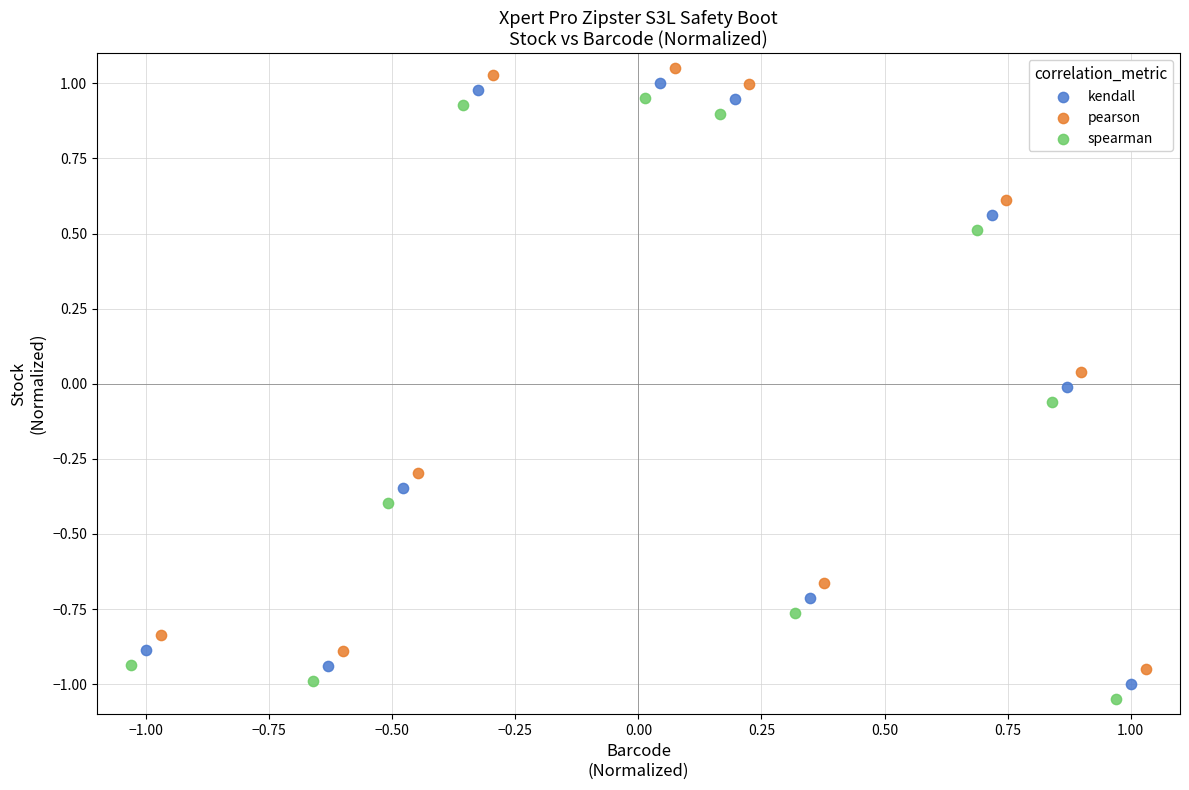

What are all the series names shown in the legend?

kendall, pearson, spearman